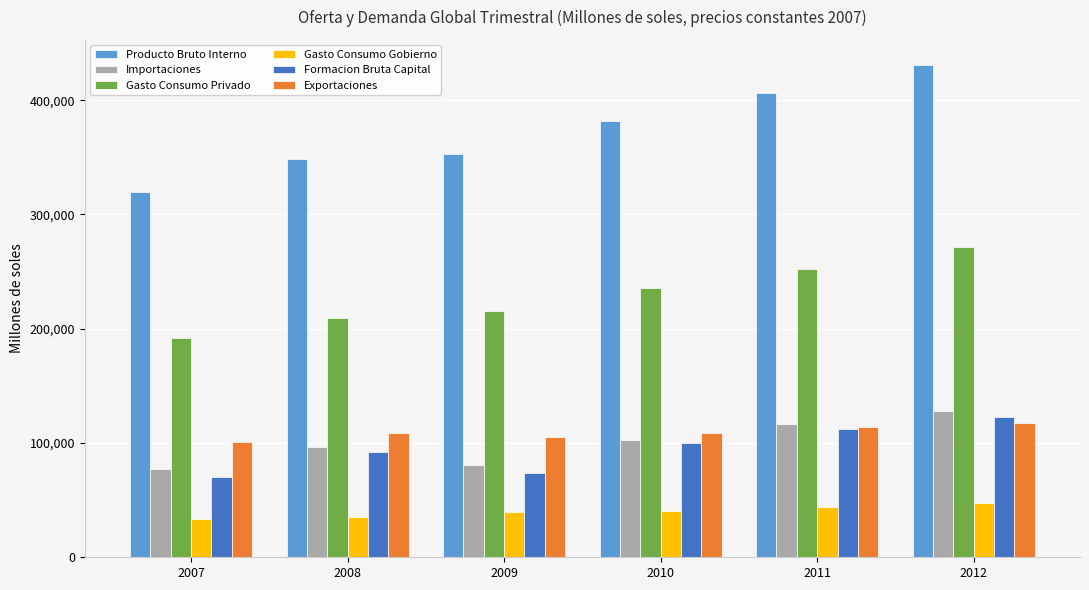

What is the minimum value shown in the chart?

33424